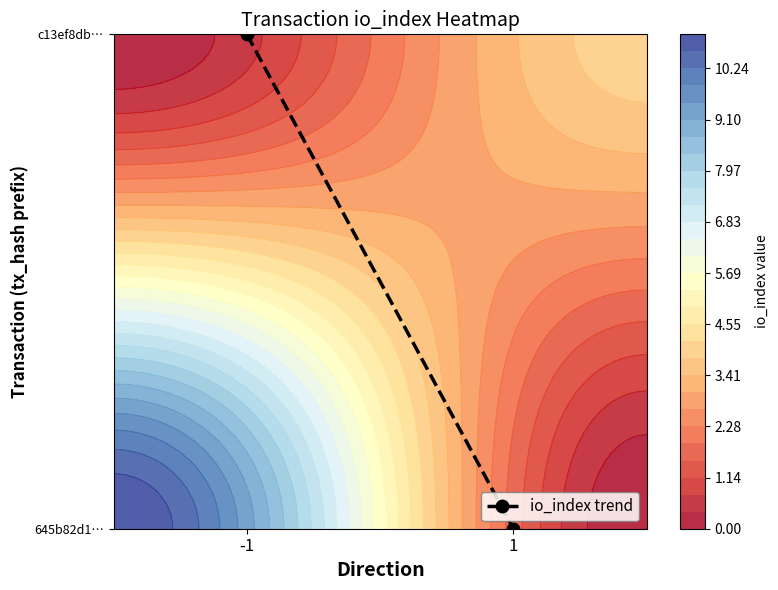

Which label corresponds to the smallest value in the chart?

1